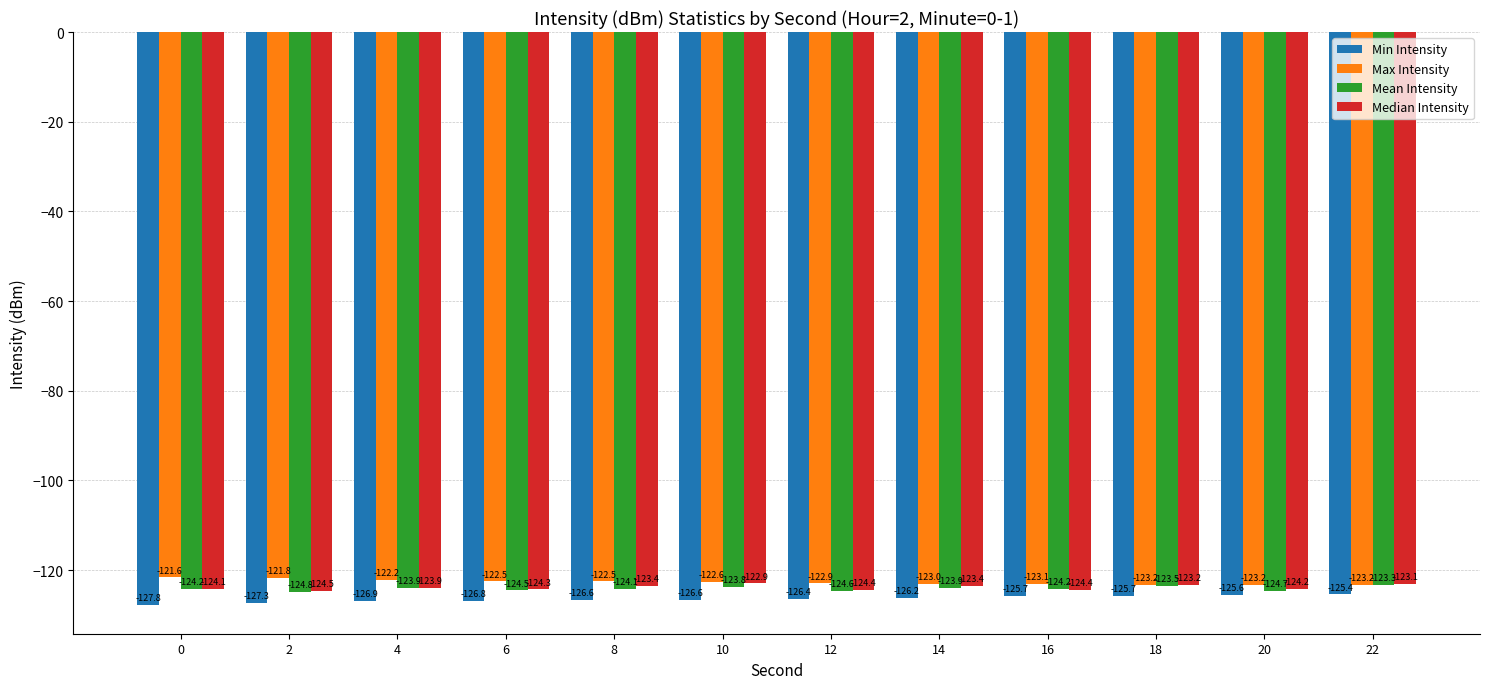

Is it true that Max Intensity equals -121.8 at 2?

True